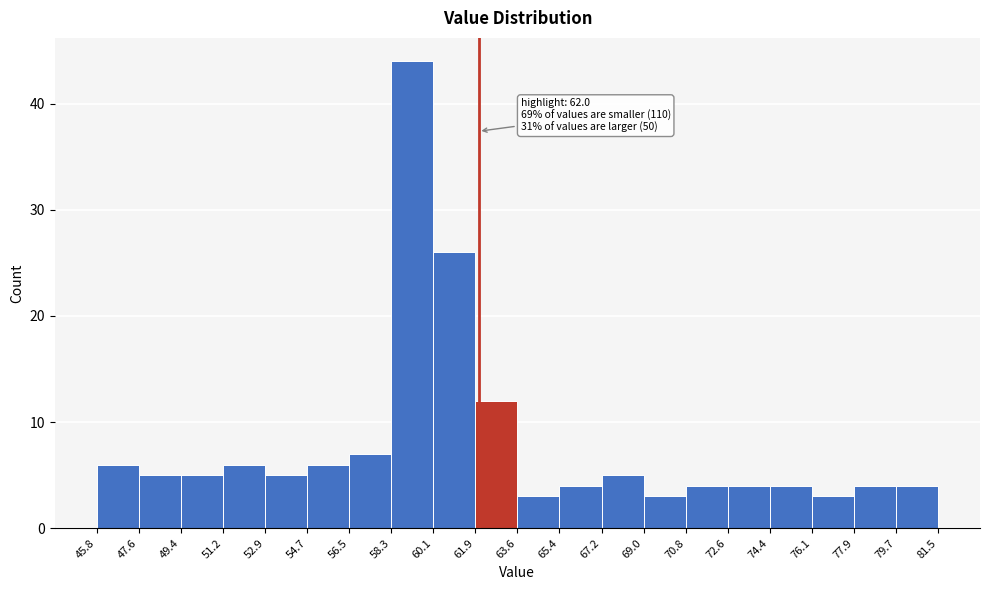

Over which range of the x-axis is the bar tallest?

58.3 to 60.1